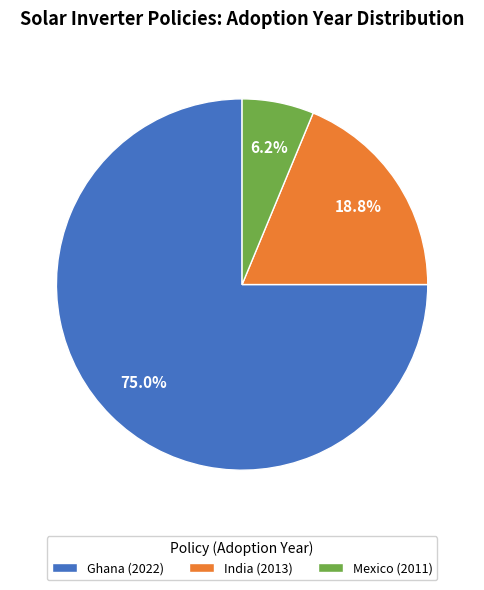

Does Ghana (2022) account for over 50% of the chart?

Yes